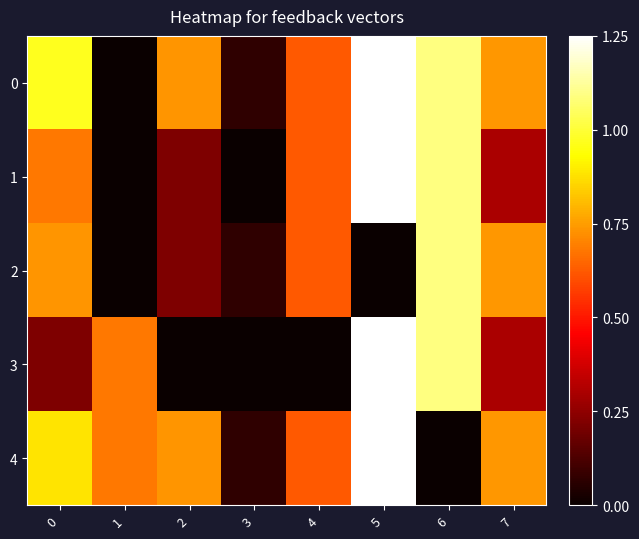

Which label corresponds to the largest value in the chart?

5